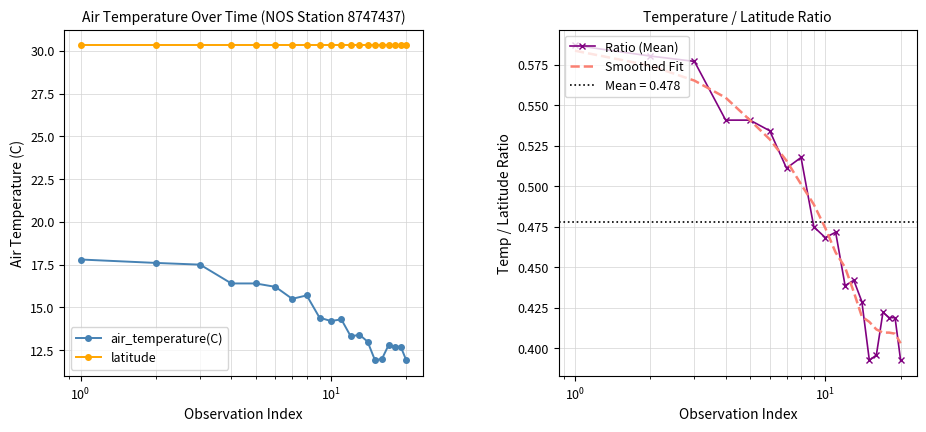

What are all the series names shown in the legend?

air_temperature(C), latitude, Ratio (Mean), Smoothed Fit